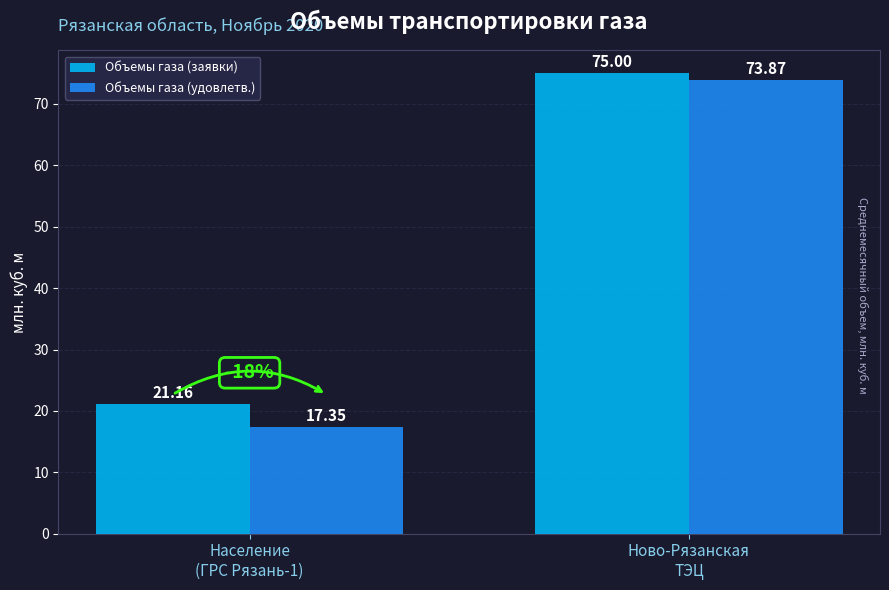

List the series in order of their overall mean, lowest first.

Объемы газа (удовлетв.), Объемы газа (заявки)